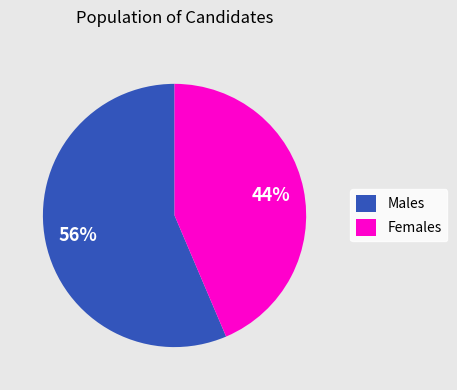

Which has a higher value, Females or Males?

Males